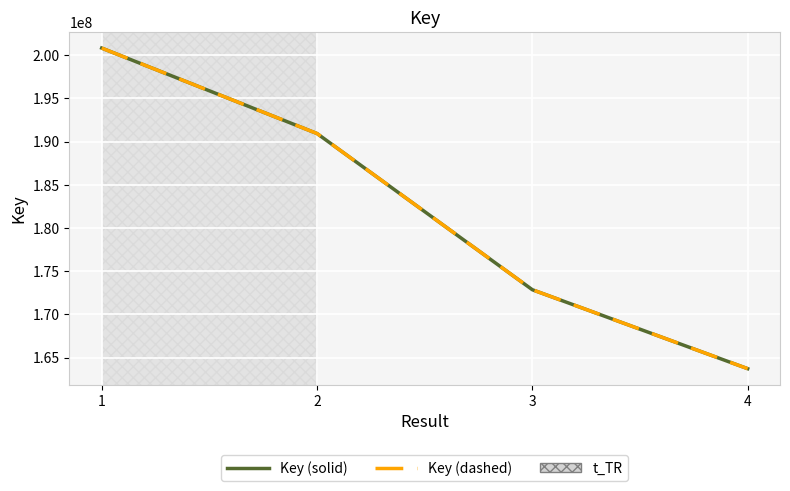

Does the chart have visible grid lines?

Yes